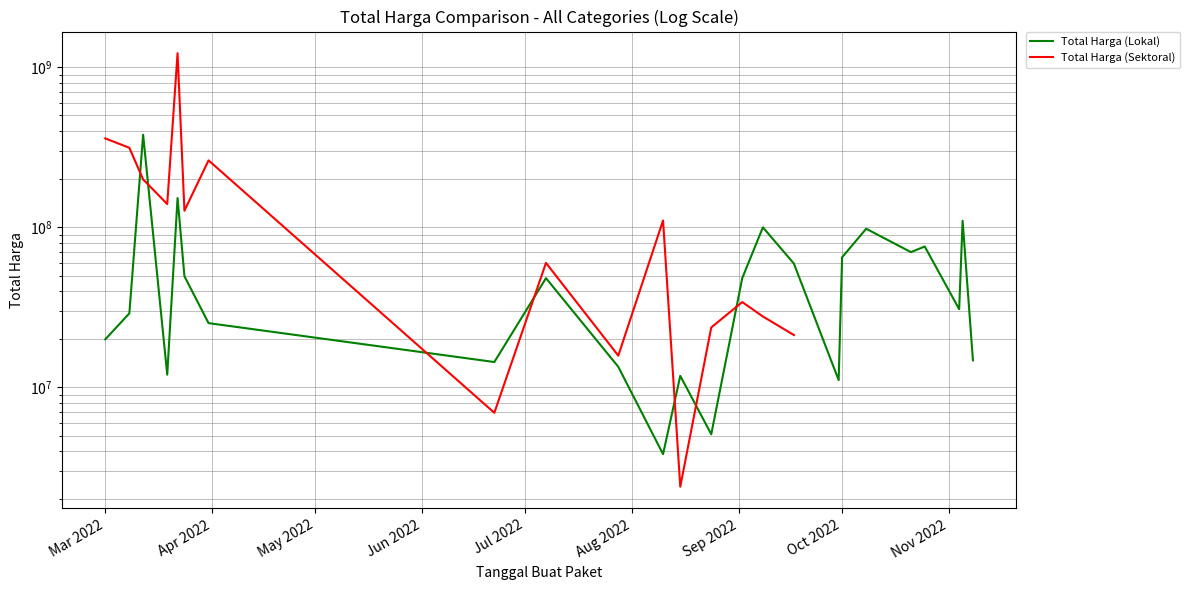

What is the value of the Total Harga (Sektoral) point at the 1st from the left?

359500000.0